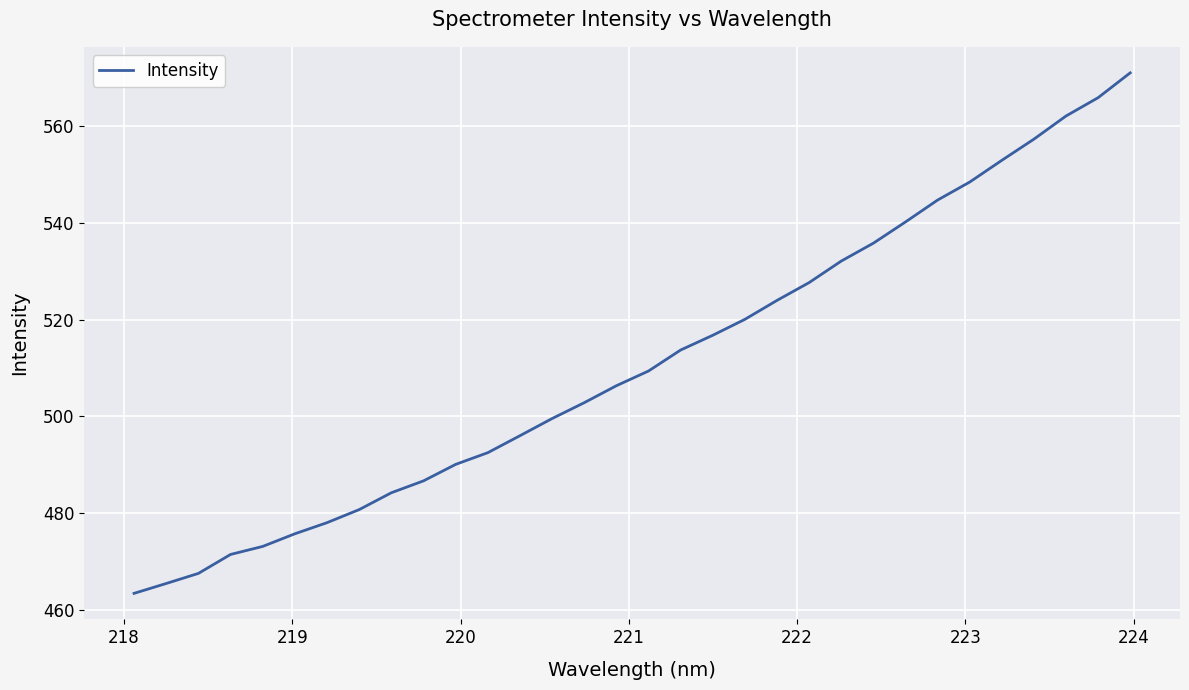

How many lines are shown in the chart?

1